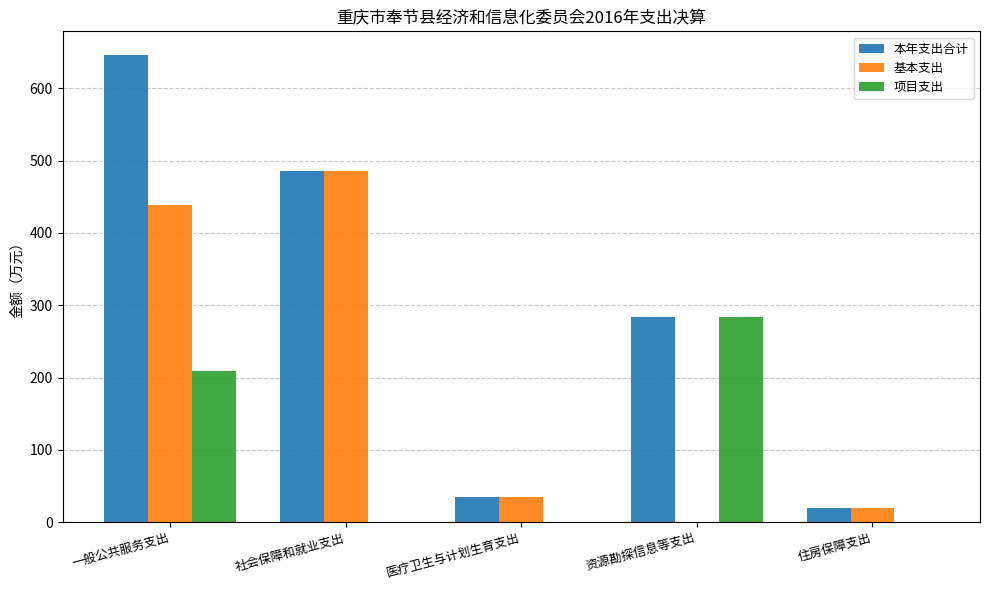

The value of 基本支出 at 一般公共服务支出 is 438.1. True or false?

True